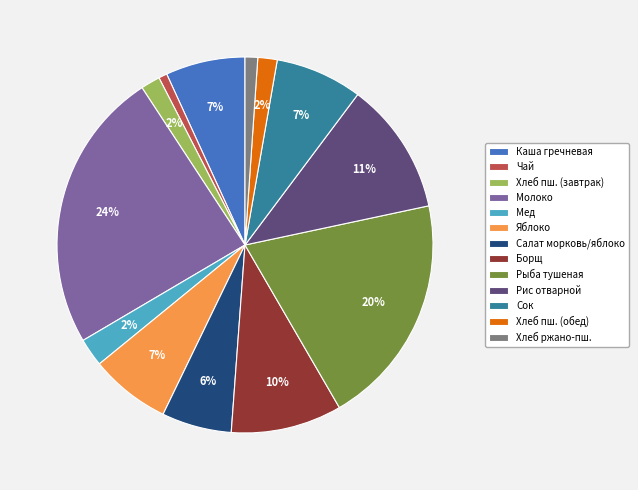

To the nearest percent, what portion does Рис отварной represent?

11%